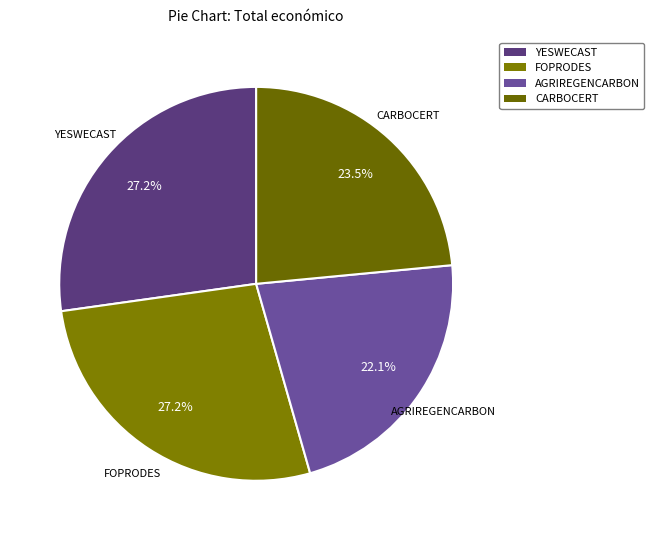

Between CARBOCERT and AGRIREGENCARBON, which is larger?

CARBOCERT